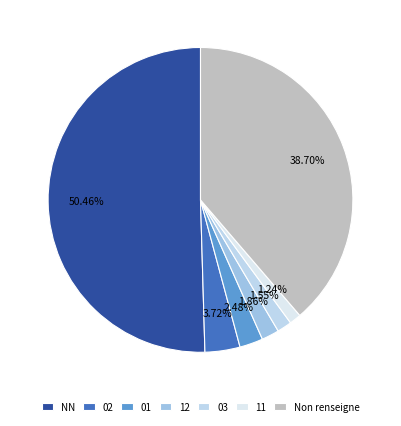

To the nearest percent, what is the combined percentage of 11 and 02?

5%